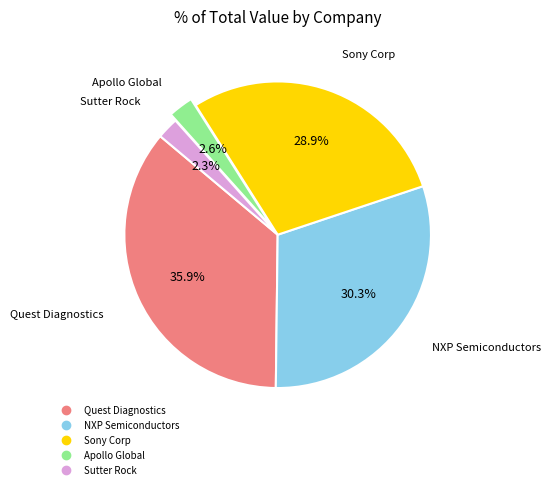

Count the number of slices in the pie.

5